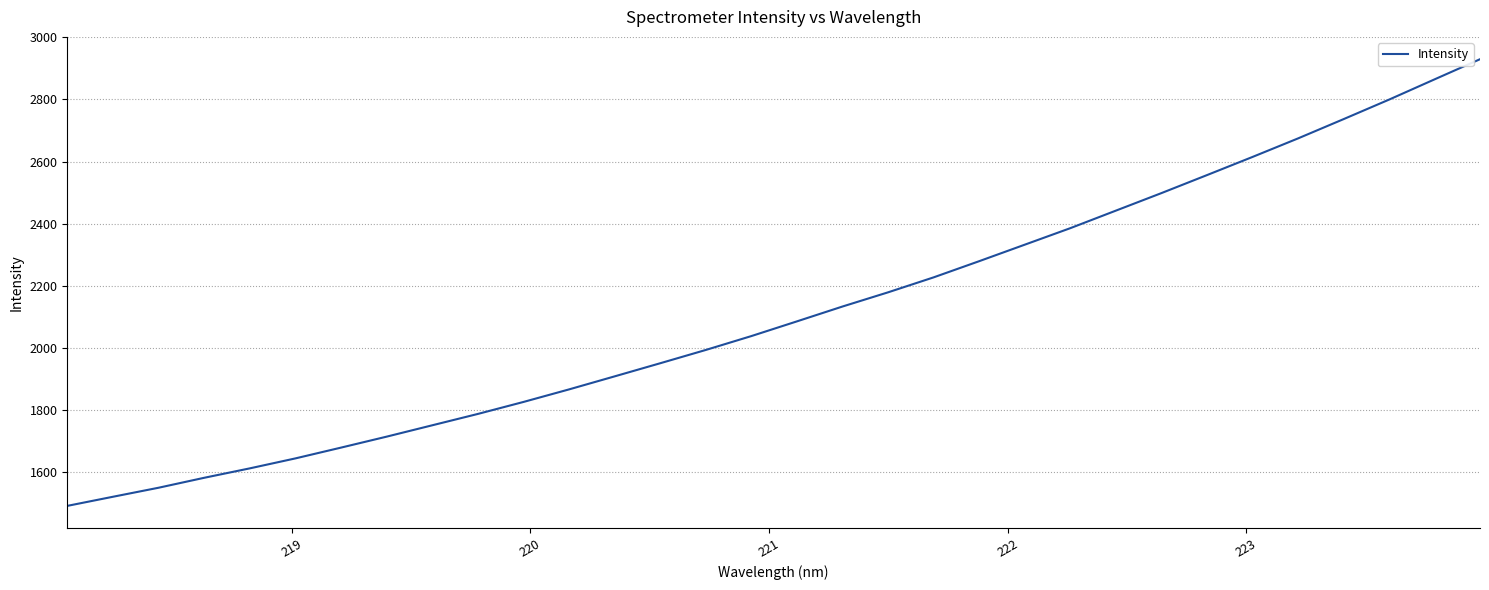

What is the minimum value shown in the chart?

1490.9